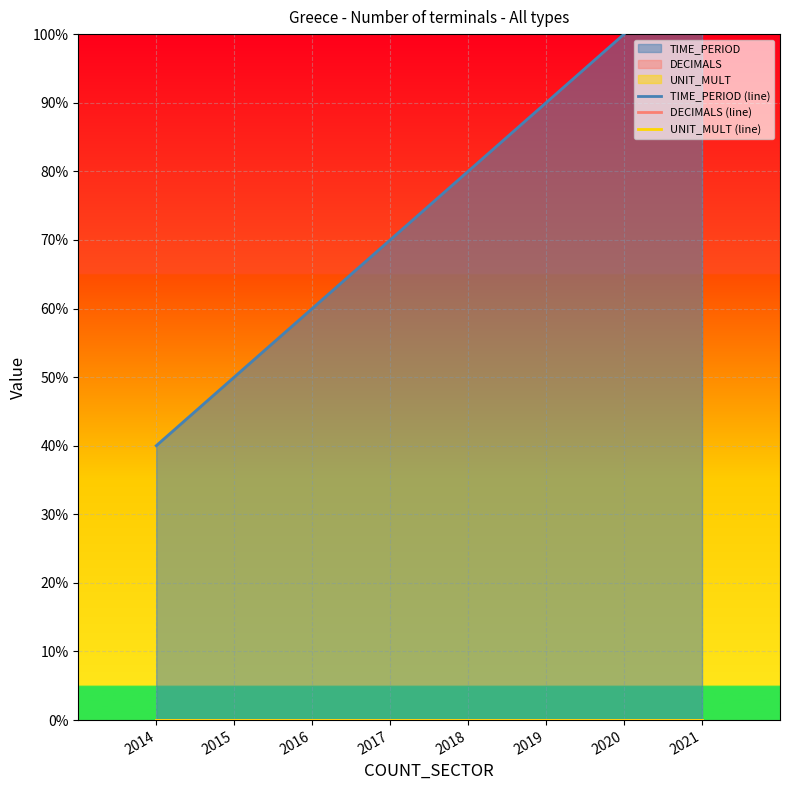

At which category is the sum across all series the highest?

2021